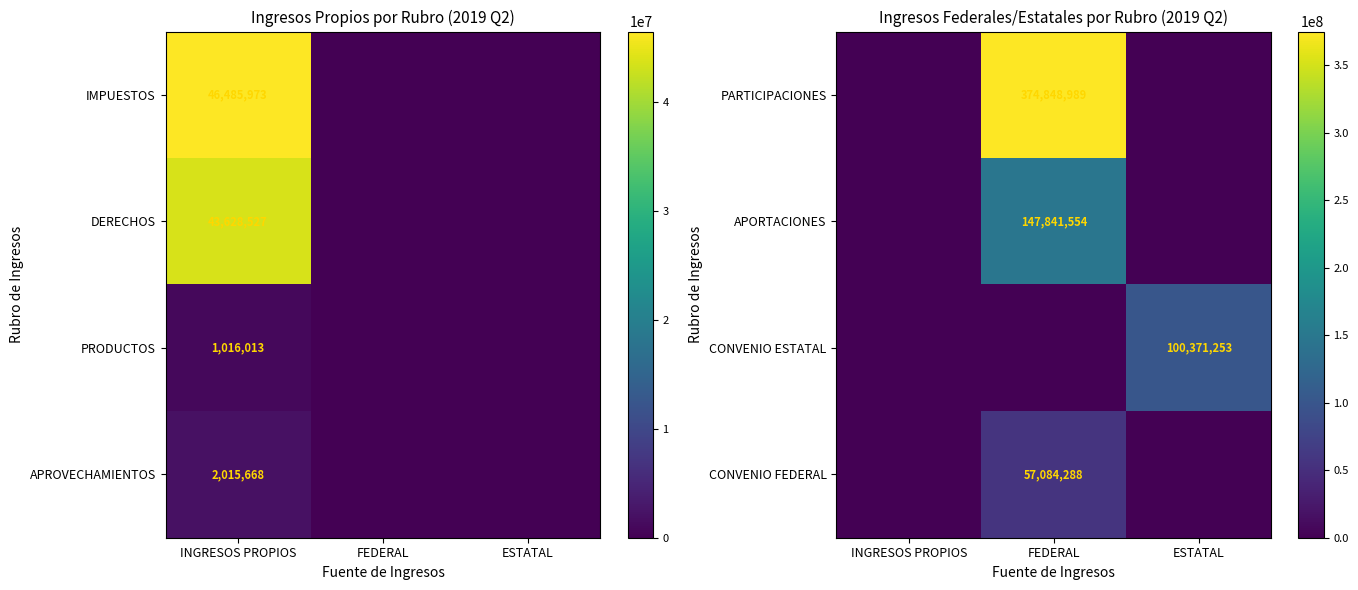

At which category is the sum across all series the highest?

FEDERAL